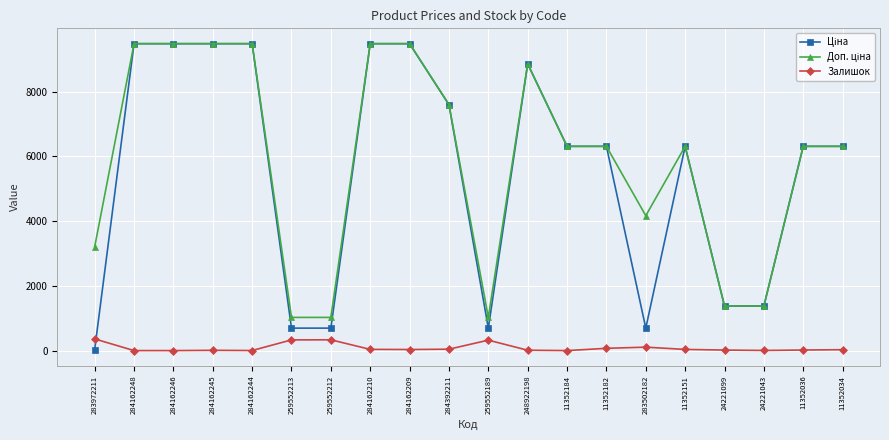

What is the total value across all series at 283502182?

4965.8